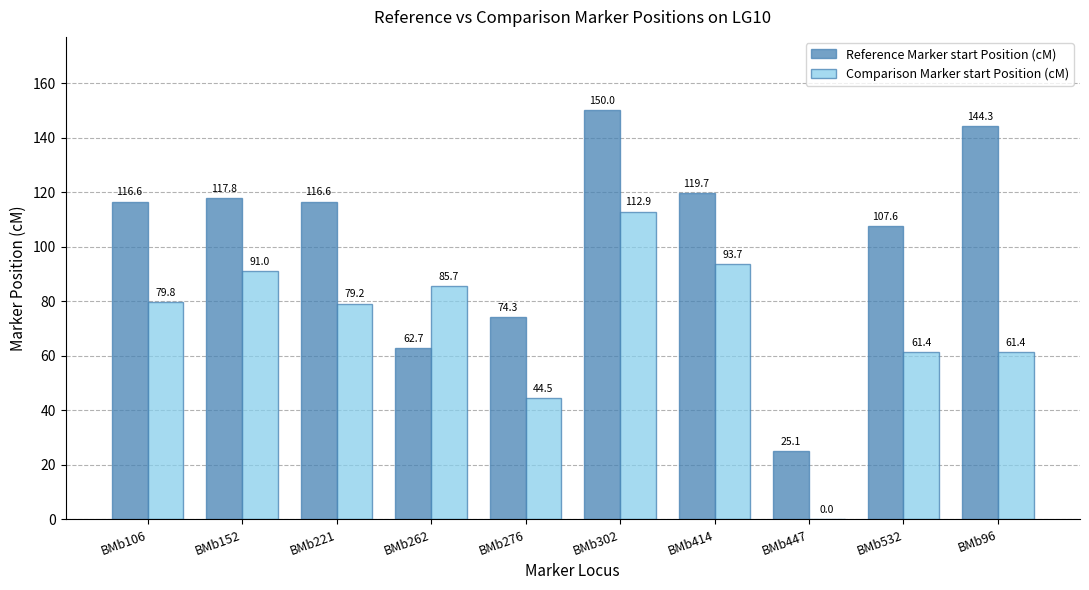

Reading right to left, what are all the values shown in this chart?

Reference Marker start Position (cM): BMb96=144.3	BMb532=107.6	BMb447=25.1	BMb414=119.7	BMb302=150.0	BMb276=74.3	BMb262=62.7	BMb221=116.6	BMb152=117.8	BMb106=116.6
Comparison Marker start Position (cM): BMb96=61.4	BMb532=61.4	BMb447=0.0	BMb414=93.7	BMb302=112.9	BMb276=44.5	BMb262=85.7	BMb221=79.2	BMb152=91.0	BMb106=79.8